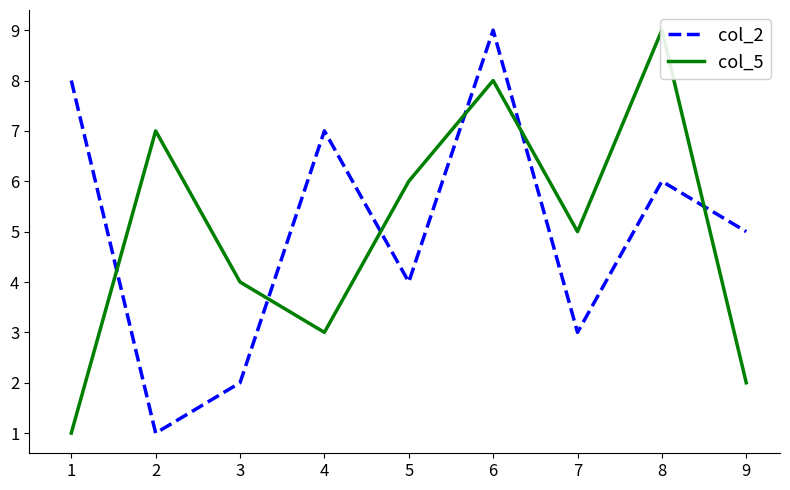

What is the value of the col_2 point at the 3rd from the left?

2